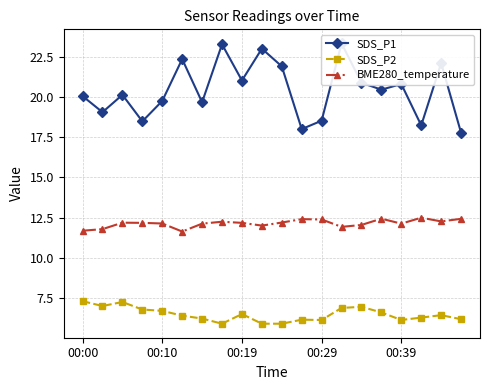

Is this an area chart (filled region under the line)?

No